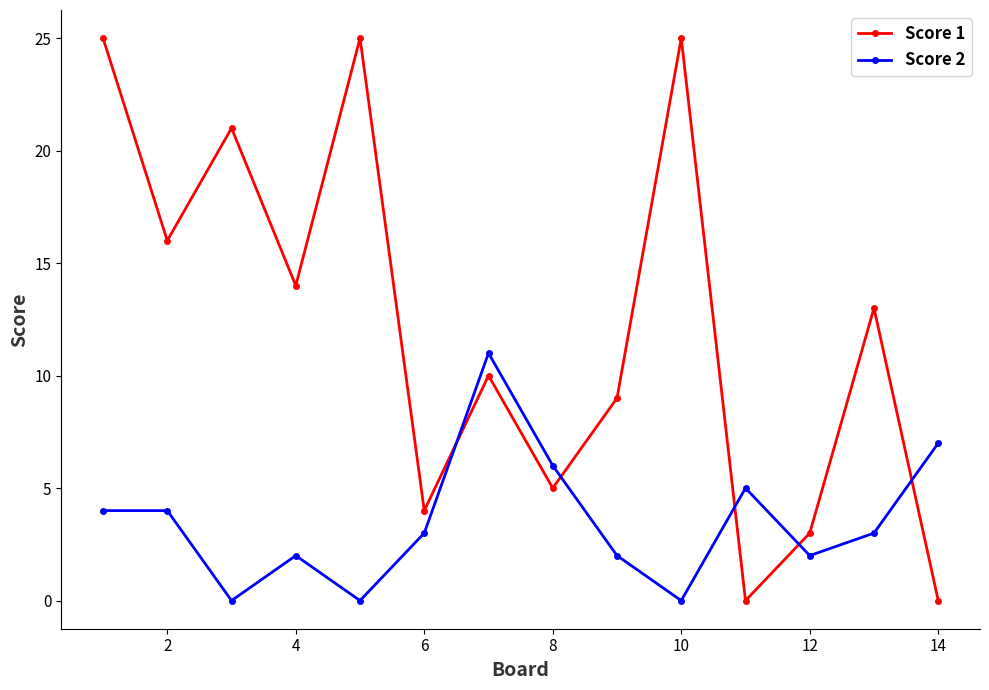

In Score 1, how many points are higher than both neighbors (excluding endpoints)?

5